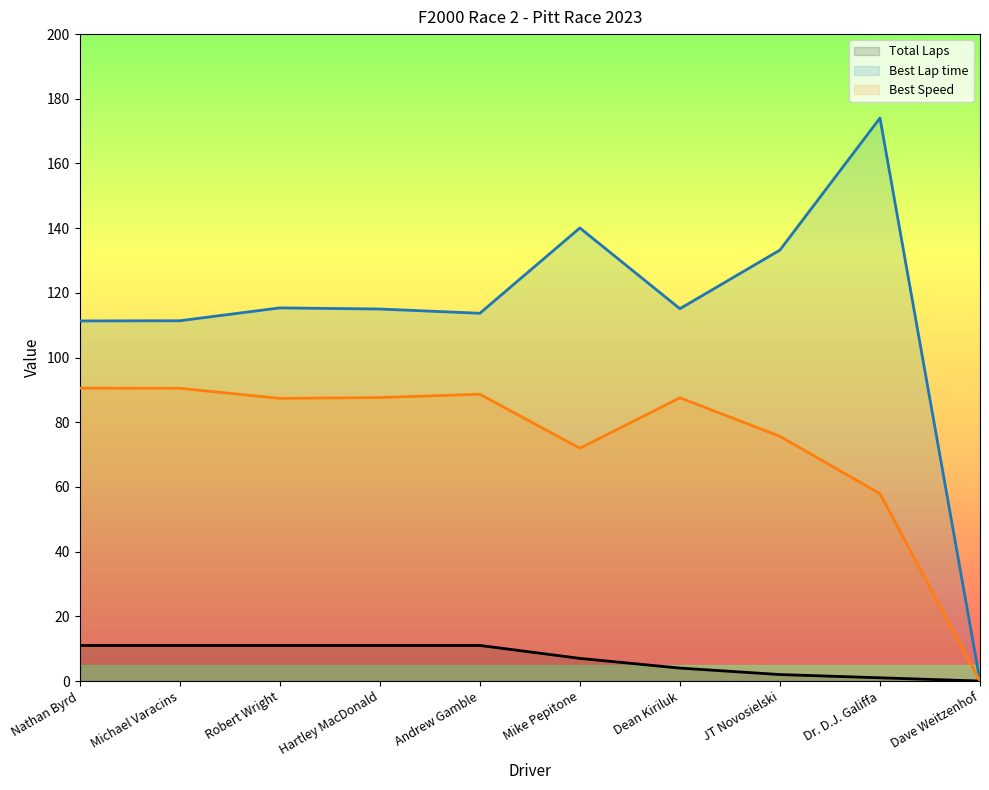

Which category has the highest value in the Best Speed series?

Nathan Byrd